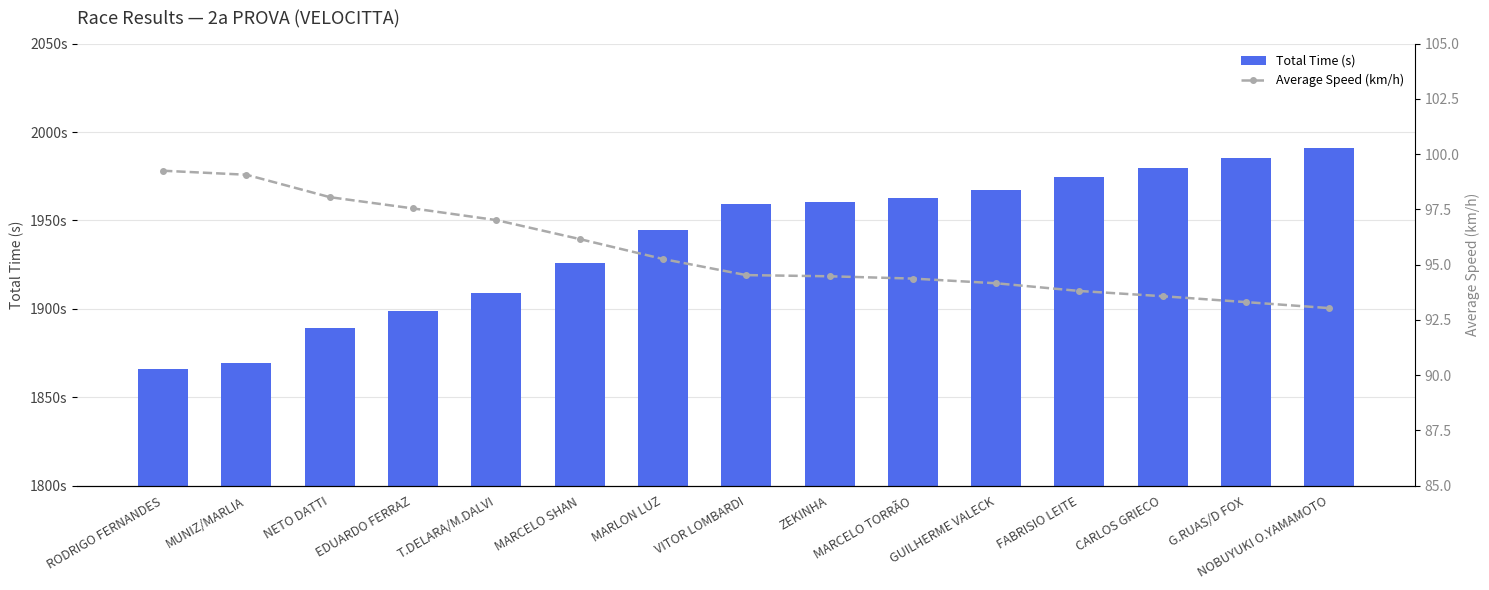

List the labels in order of Average Speed (km/h) value, smallest first.

NOBUYUKI O.YAMAMOTO, G.RUAS/D FOX, CARLOS GRIECO, FABRISIO LEITE, GUILHERME VALECK, MARCELO TORRÃO, ZEKINHA, VITOR LOMBARDI, MARLON LUZ, MARCELO SHAN, T.DELARA/M.DALVI, EDUARDO FERRAZ, NETO DATTI, MUNIZ/MARLIA, RODRIGO FERNANDES